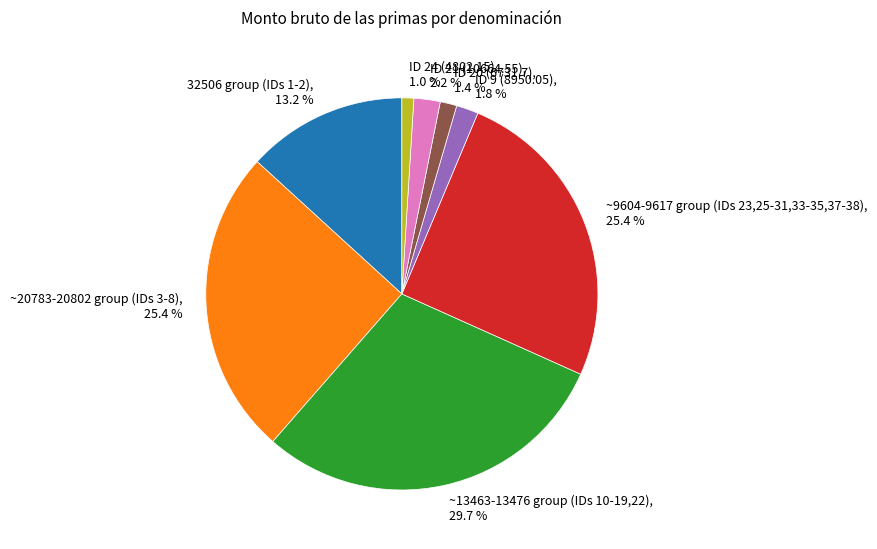

How many slices are in this pie chart?

8